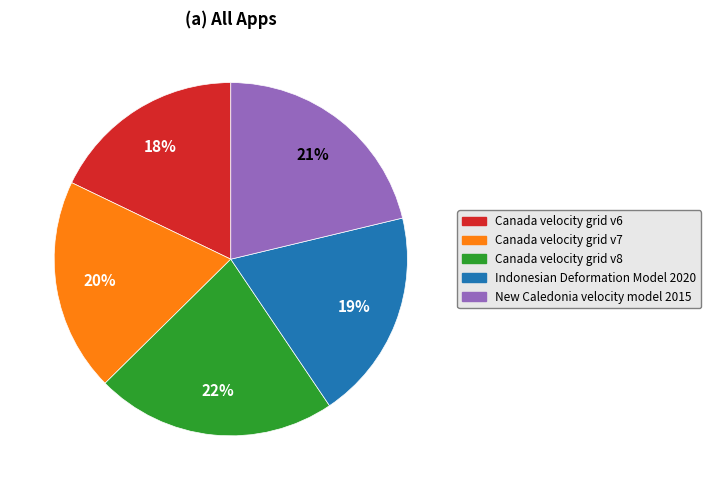

What is the ratio of the value at Canada velocity grid v6 to the value at Canada velocity grid v8?

0.8